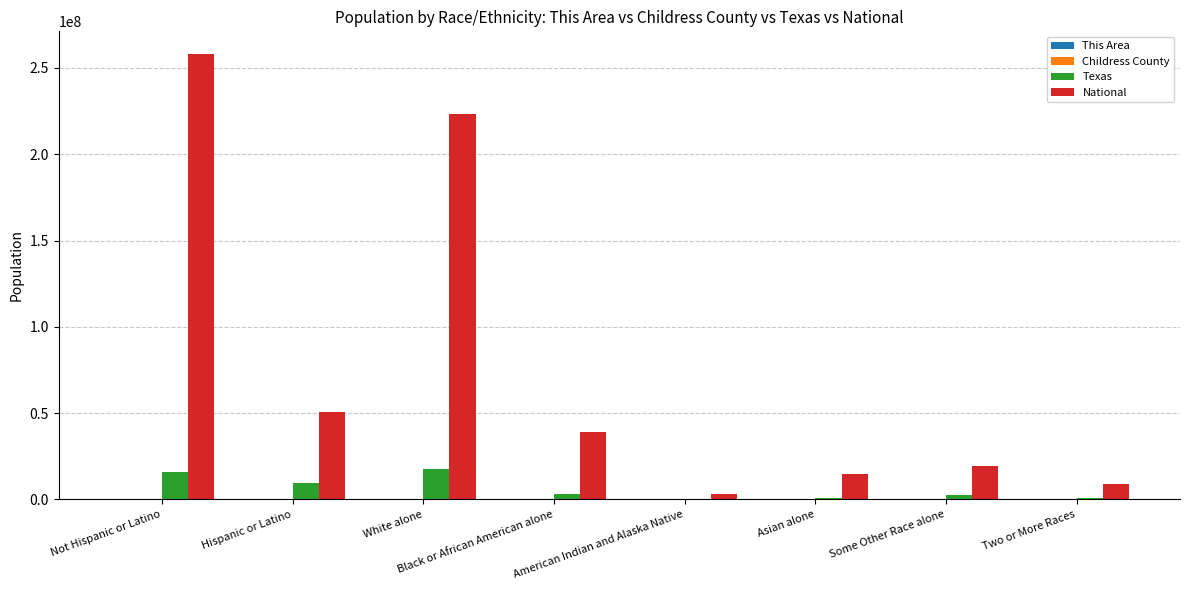

What is the greatest value displayed?

258267944